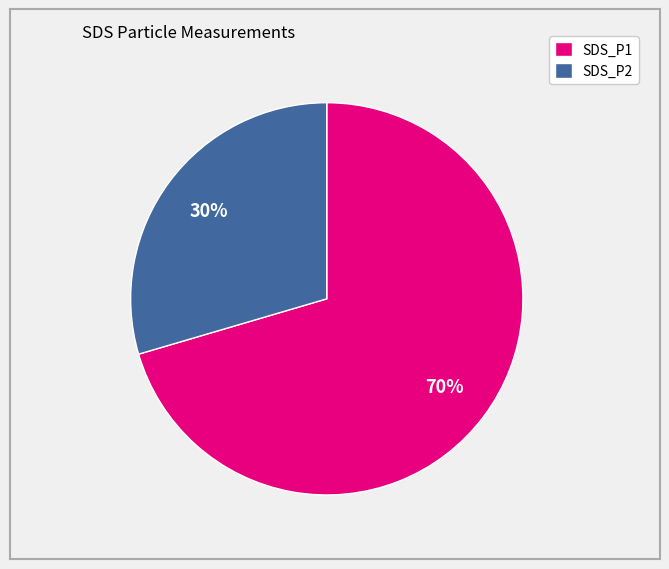

Count the number of slices in the pie.

2